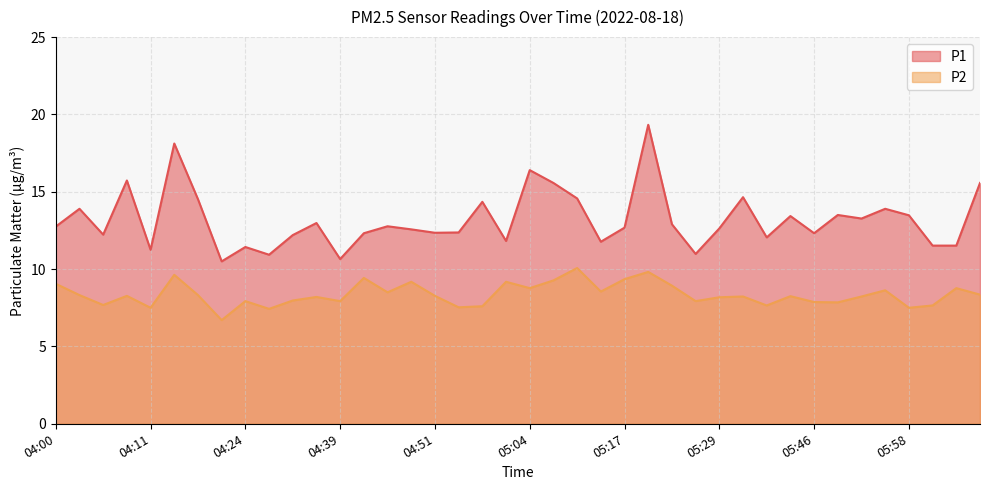

At which label does P1 first exceed 12?

04:00